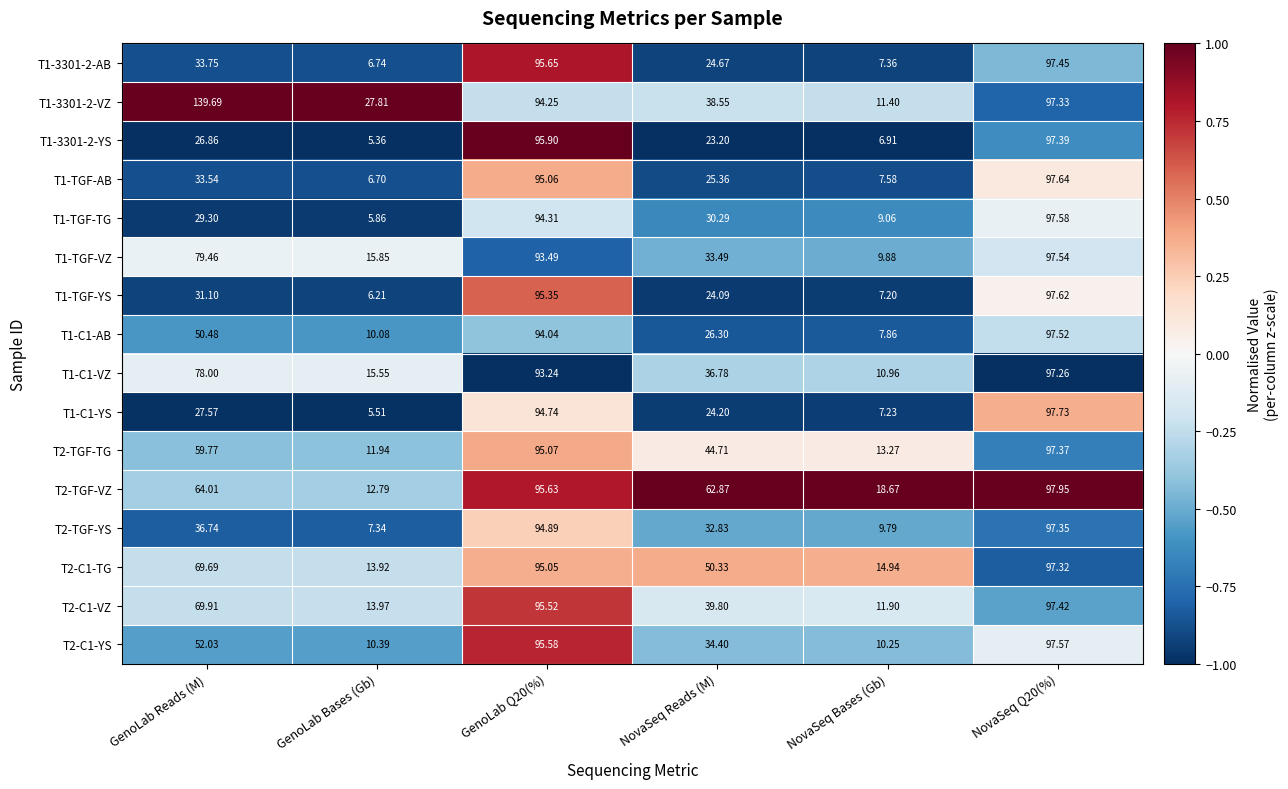

Which series has the widest spread of values?

T1-3301-2-VZ